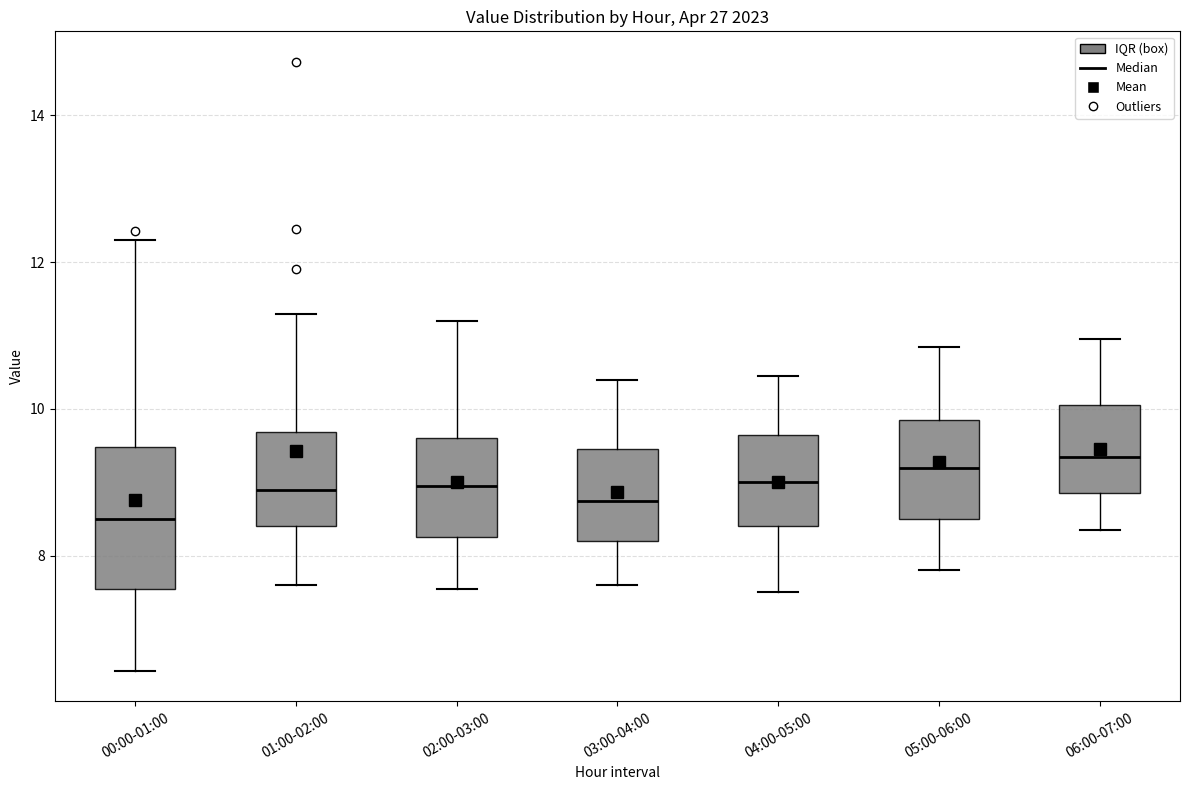

Reading left to right, transcribe this box plot: for each box, give where its median line is, the range the box spans, and where its two whiskers end, as read against the y-axis. The values are not printed on the chart, so give them approximately, as read against the axis.

00:00-01:00: median 8.6, box 7.6 to 9.4, whiskers 6.4 to 12.4
01:00-02:00: median 9.0, box 8.4 to 9.6, whiskers 7.6 to 11.4
02:00-03:00: median 9.0, box 8.2 to 9.6, whiskers 7.6 to 11.2
03:00-04:00: median 8.8, box 8.2 to 9.4, whiskers 7.6 to 10.4
04:00-05:00: median 9.0, box 8.4 to 9.6, whiskers 7.6 to 10.4
05:00-06:00: median 9.2, box 8.6 to 9.8, whiskers 7.8 to 10.8
06:00-07:00: median 9.4, box 8.8 to 10.0, whiskers 8.4 to 11.0